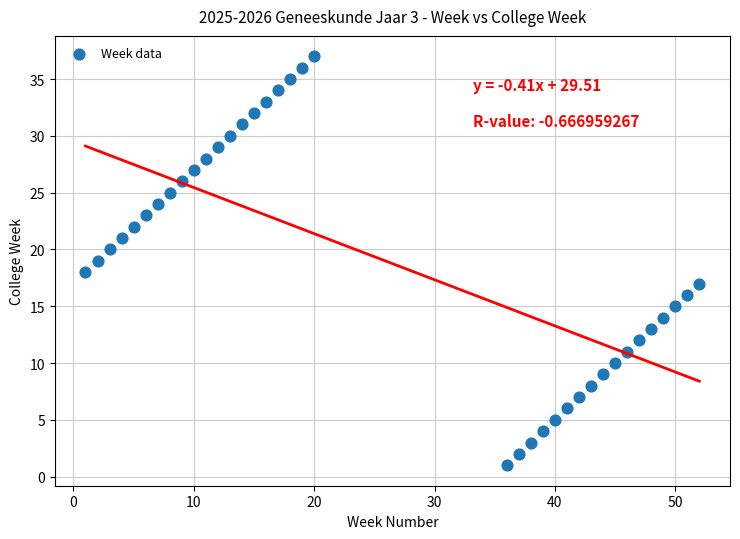

What is the range of Y values (max minus min)?

36